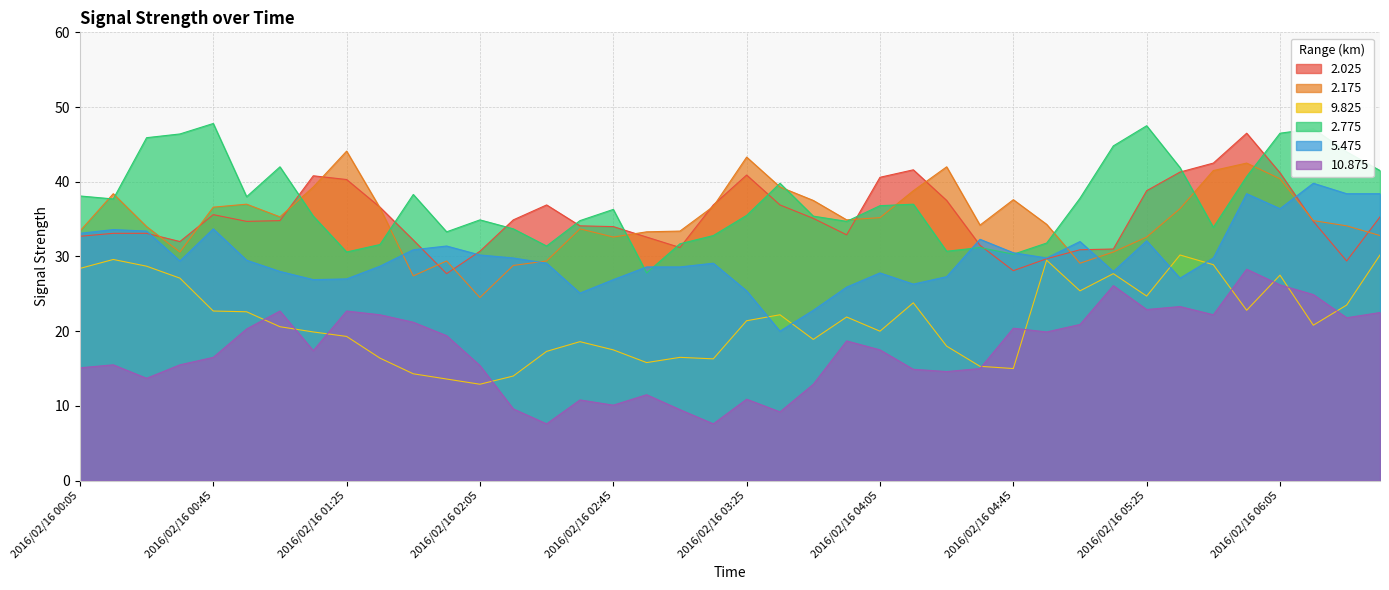

True or false: 9.825 and 2.175 cross at least once.

False